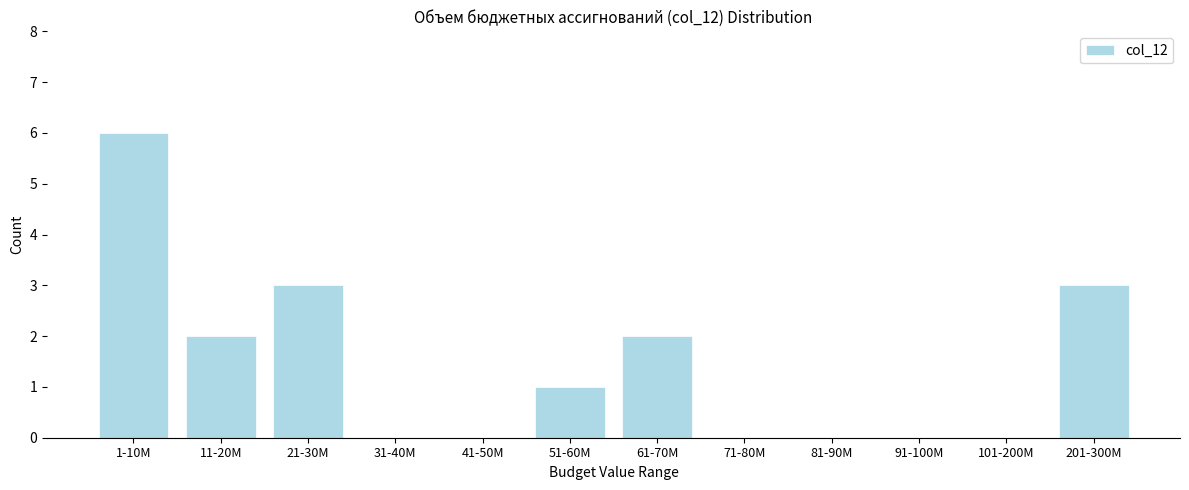

Reading left to right, what are all the values shown in this chart?

1-10M=6	11-20M=2	21-30M=3	31-40M=0	41-50M=0	51-60M=1	61-70M=2	71-80M=0	81-90M=0	91-100M=0	101-200M=0	201-300M=3